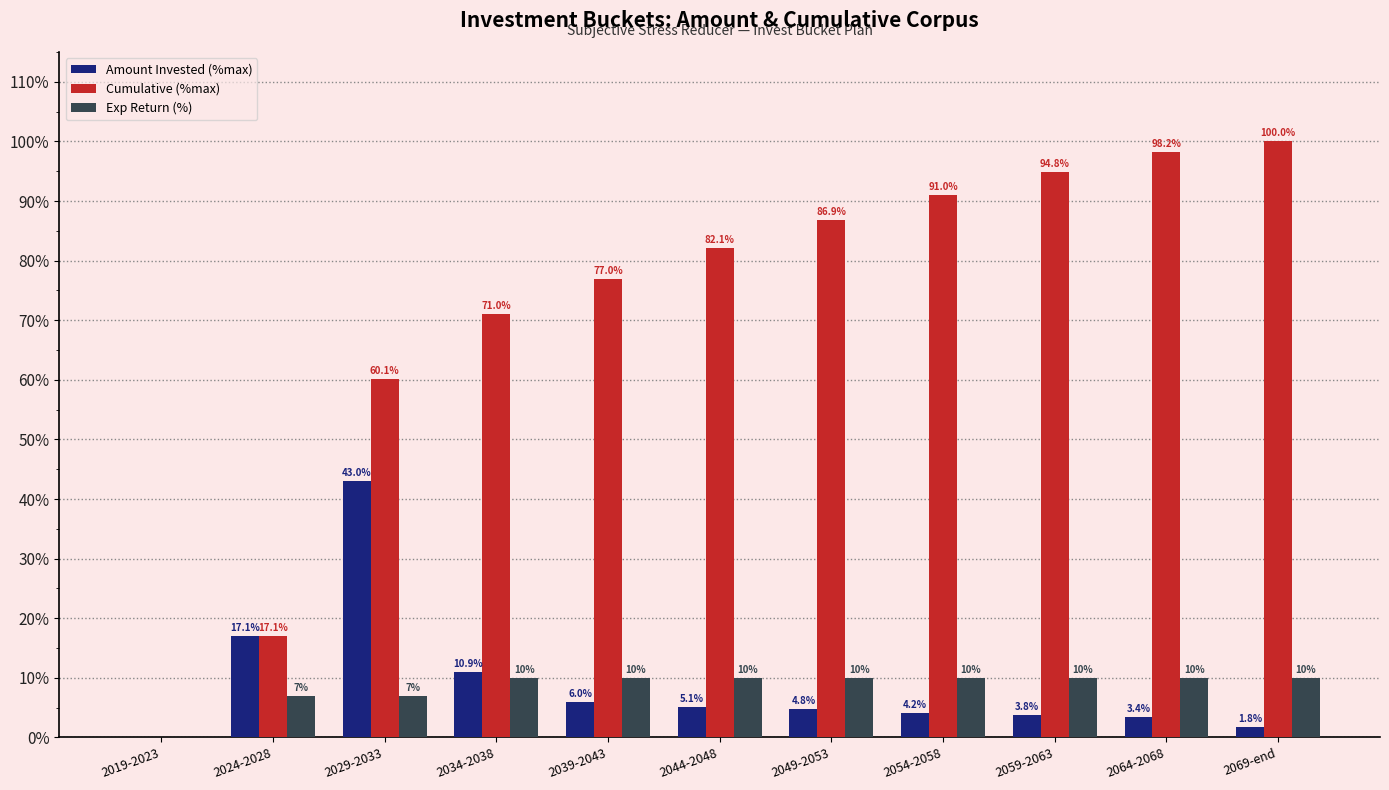

At which category is the sum across all series the highest?

2069-end